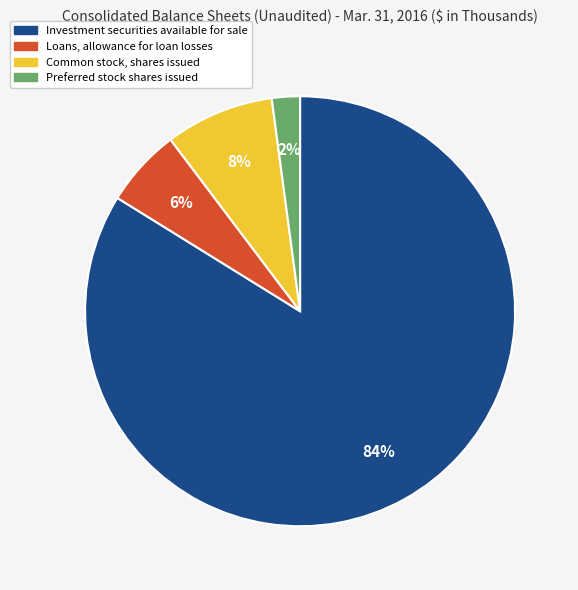

Which has a higher value, Loans, allowance for loan losses or Preferred stock shares issued?

Loans, allowance for loan losses